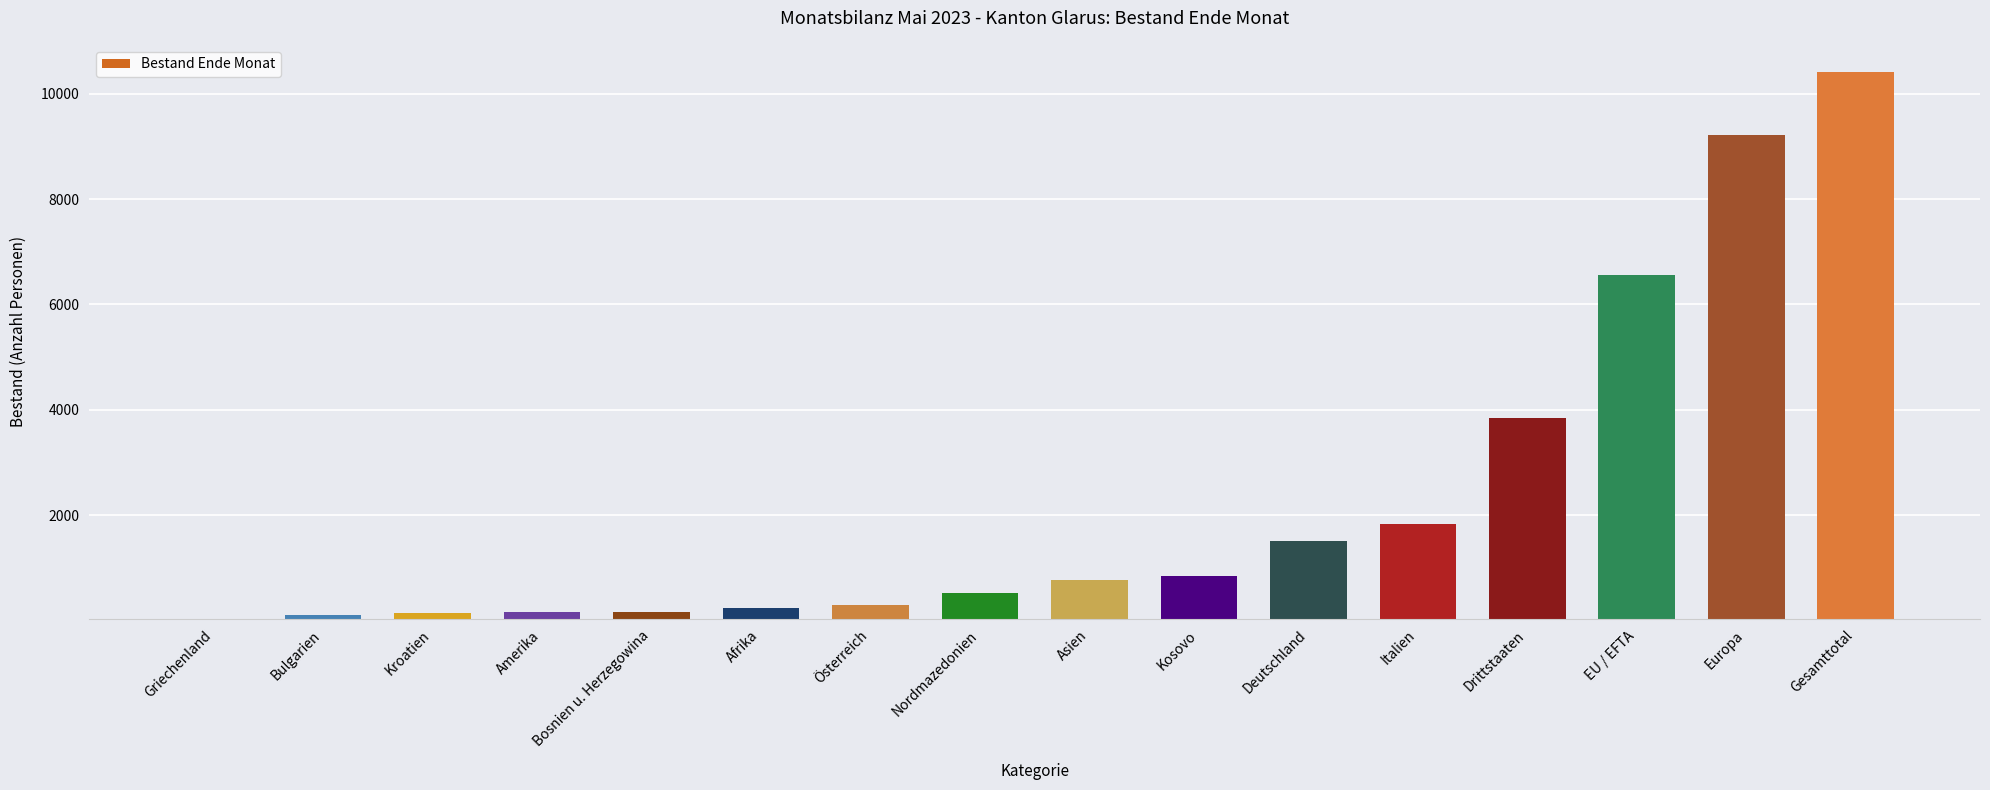

True or false: the data shows 836 at Kosovo.

True